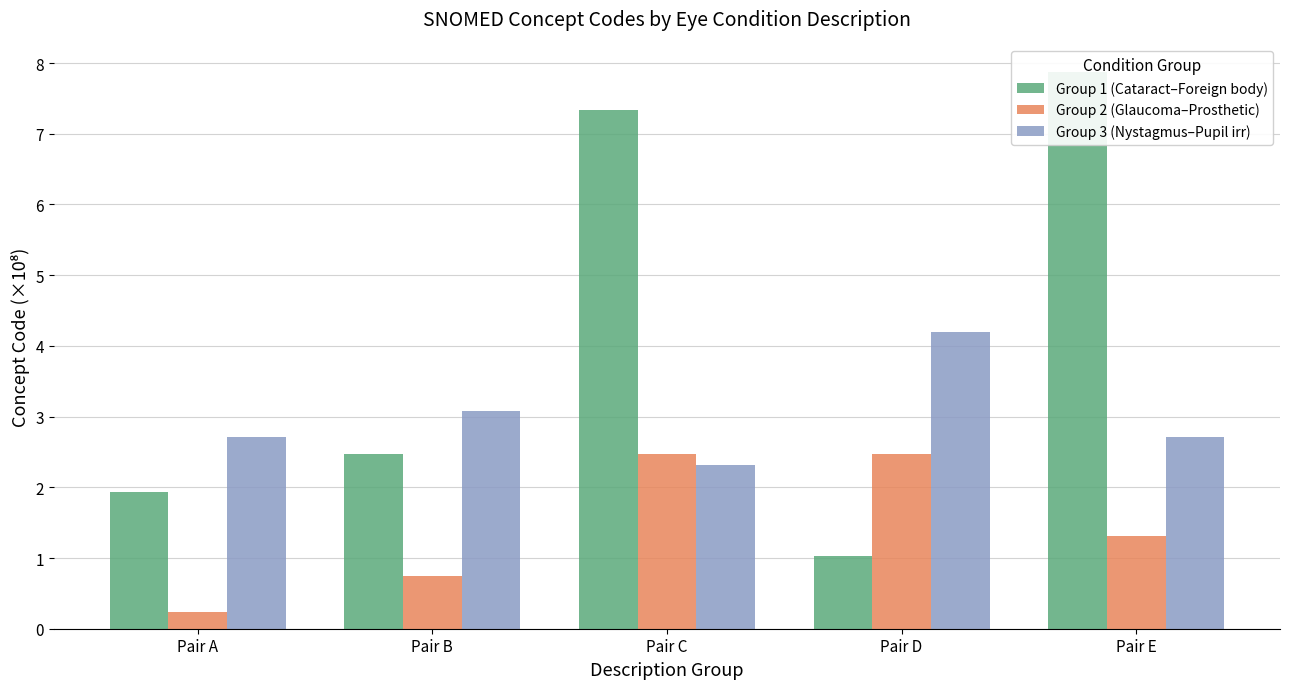

Between Pair C and Pair E, which is larger?

Pair E